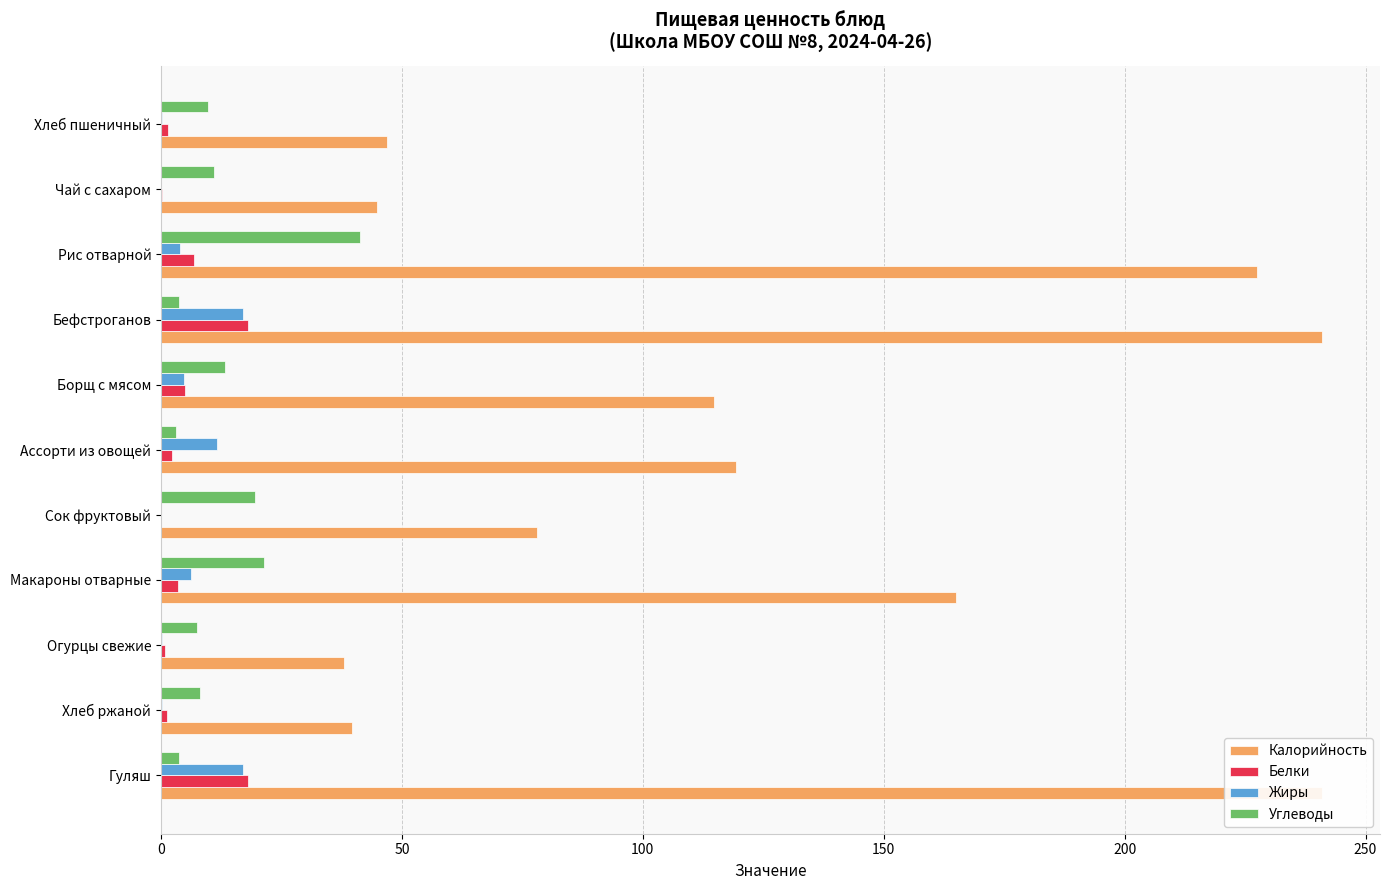

What is the sum of all Жиры values?

61.2